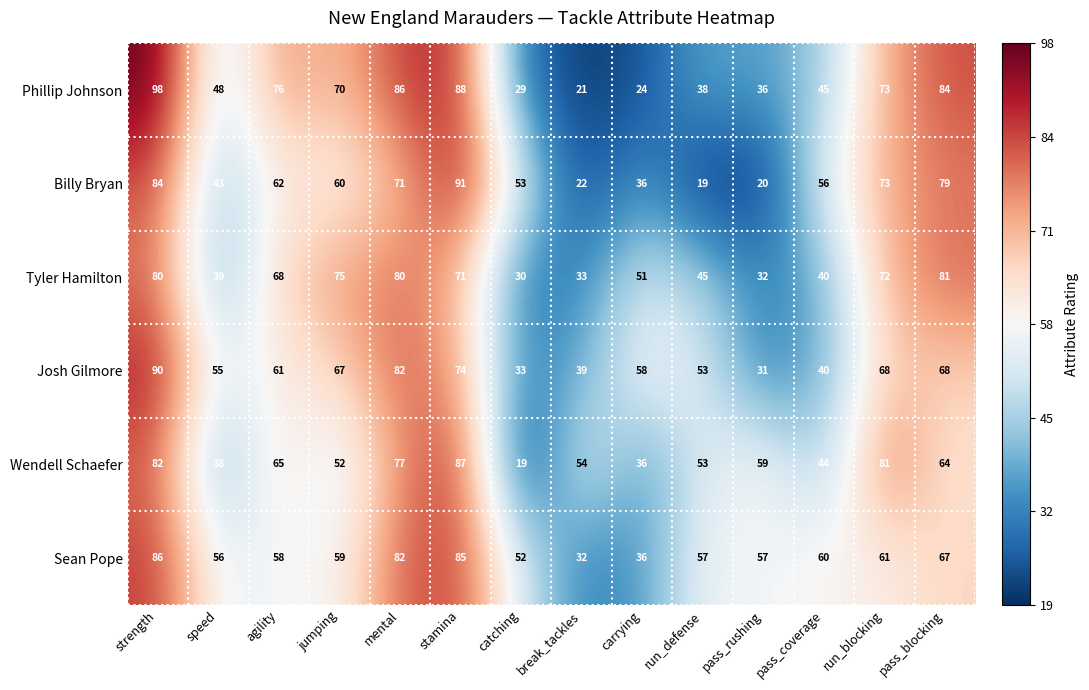

Between carrying and pass_rushing, which series saw the biggest shift?

Josh Gilmore